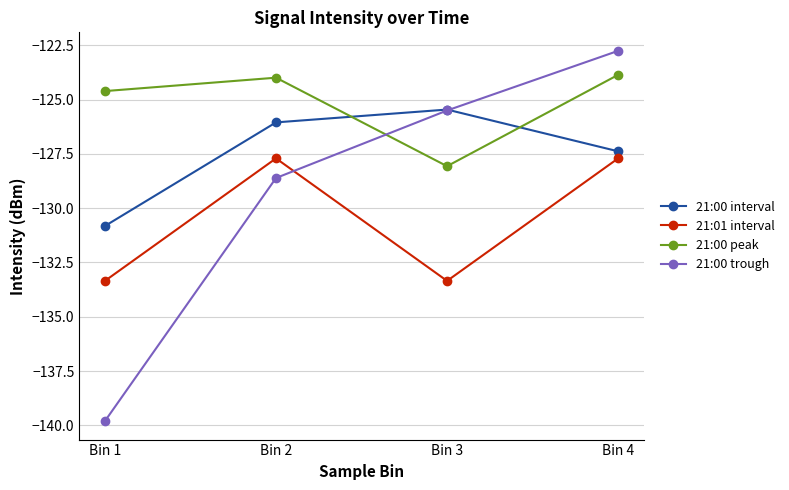

List the series in order of their overall mean, highest first.

21:00 peak, 21:00 interval, 21:00 trough, 21:01 interval